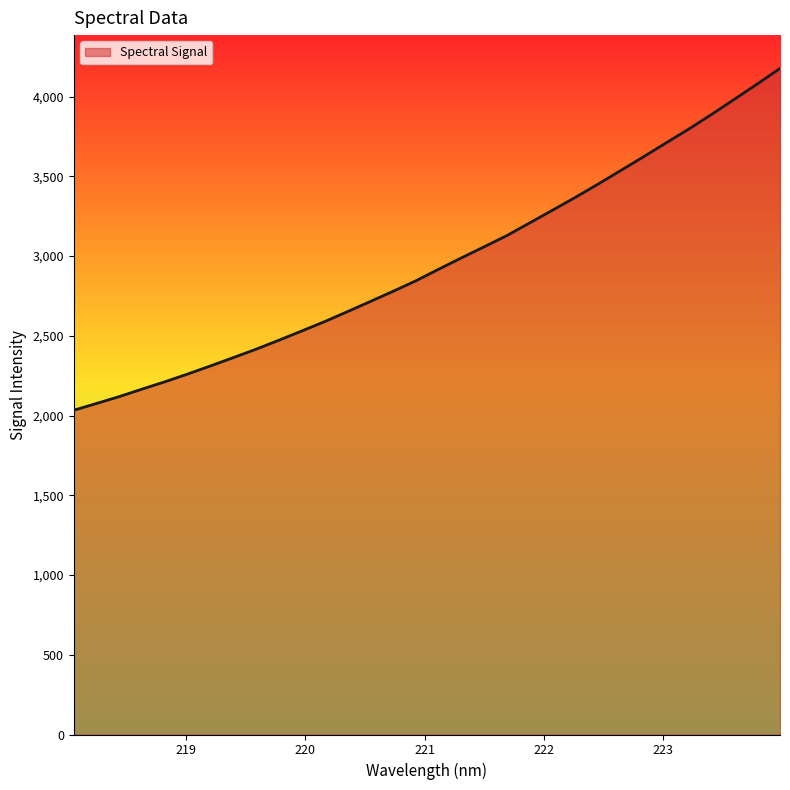

What is the smallest value displayed?

2033.5